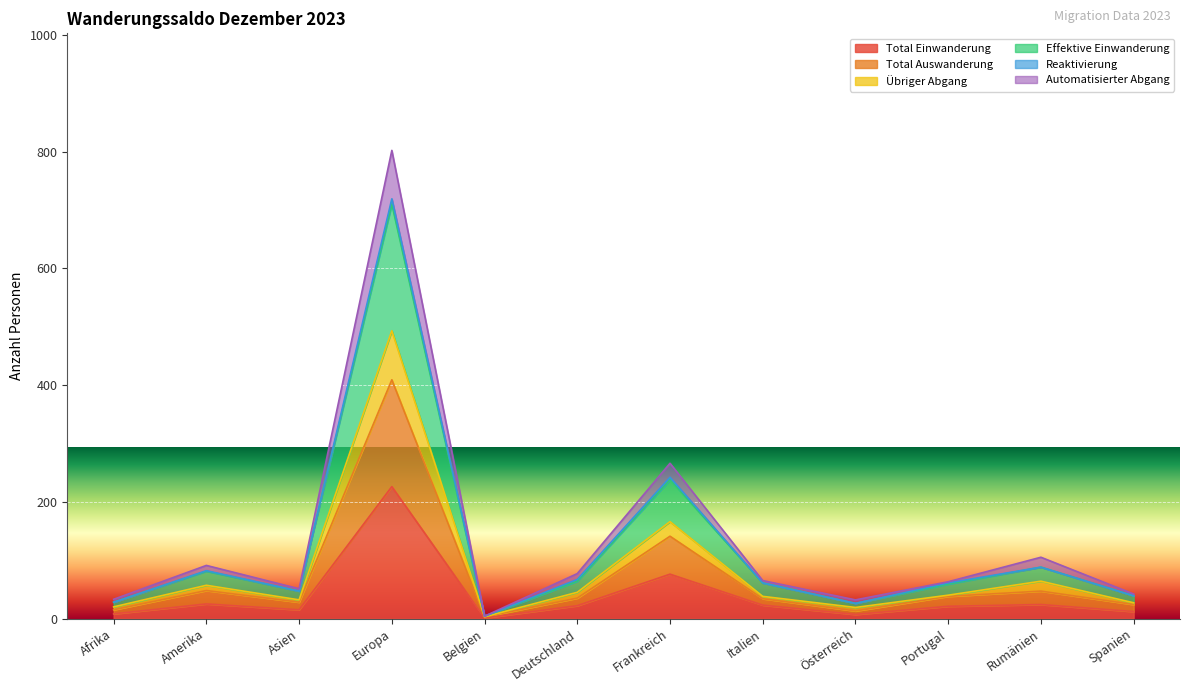

How many lines are shown in the chart?

6